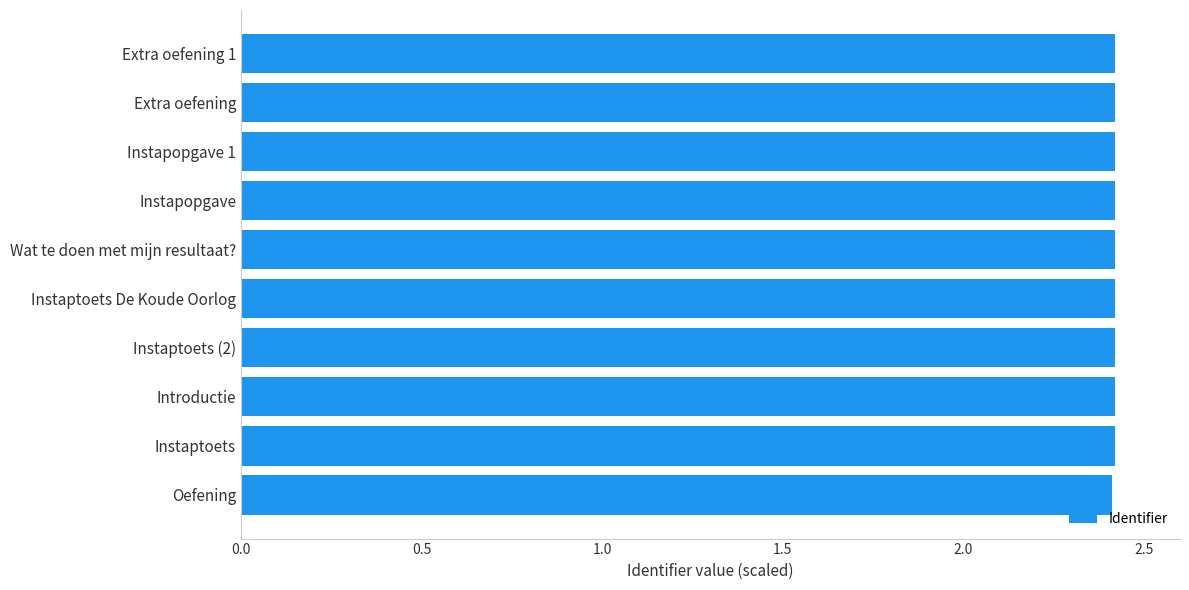

What is the sum of the values at Instaptoets and Instapopgave 1?

4.8